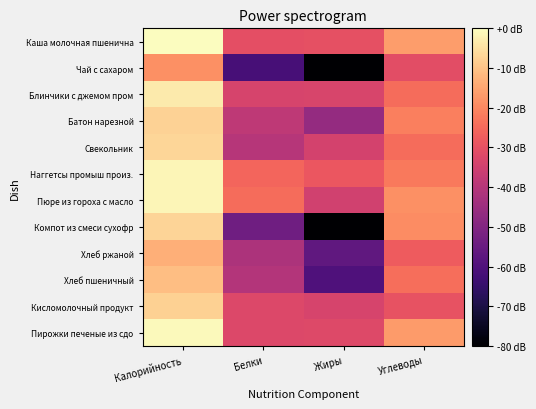

Which has a higher value, Жиры or Калорийность?

Калорийность